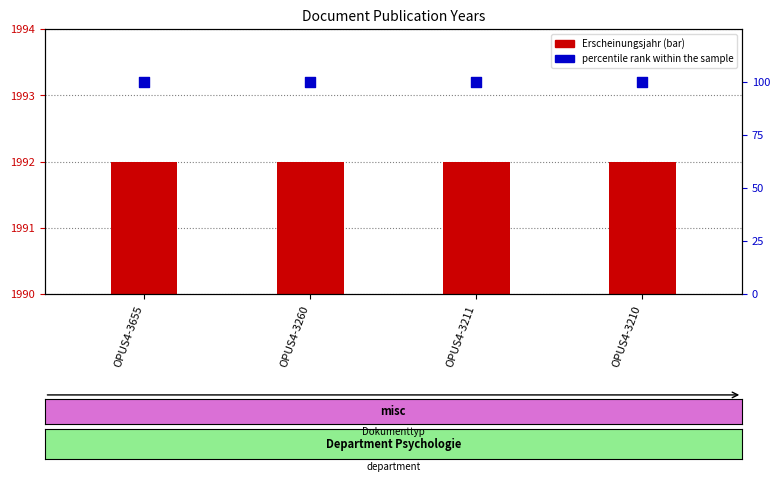

Which series reaches the minimum Y coordinate?

Erscheinungsjahr